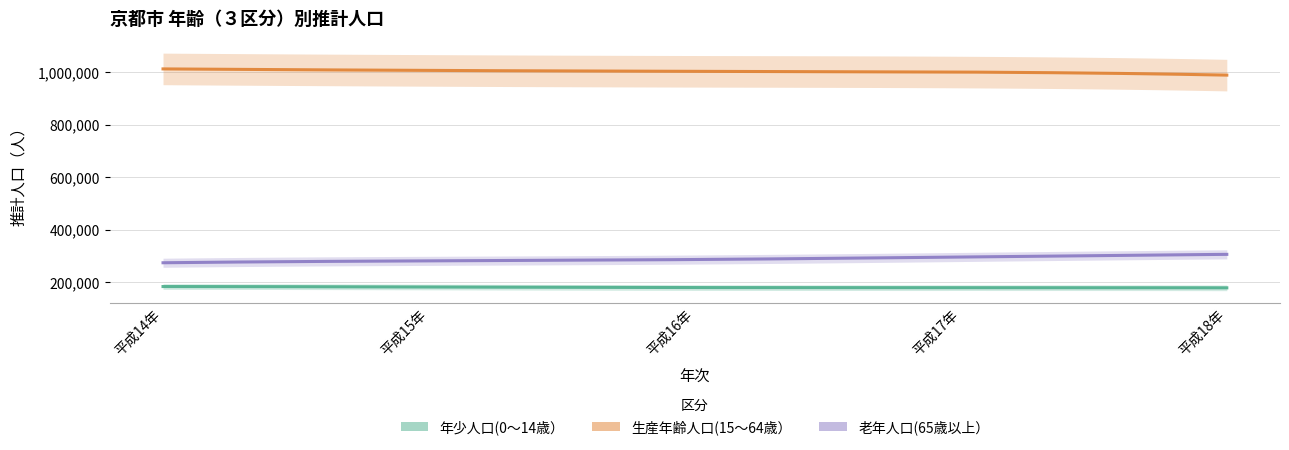

Which series has the largest total across all categories?

生産年齢人口(15～64歳）